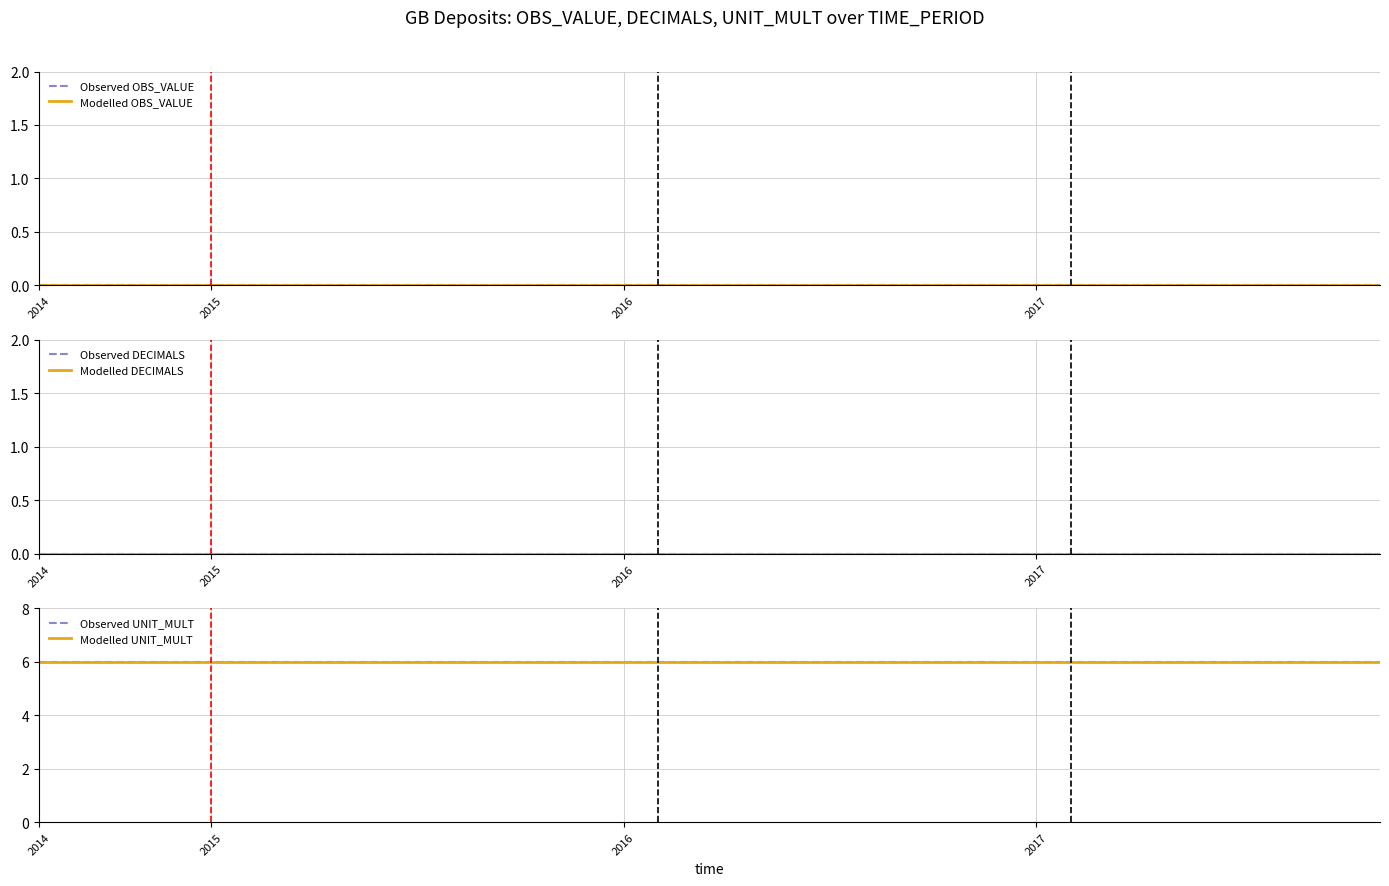

True or false: Modelled UNIT_MULT has more than 1 points higher than both neighbors.

False